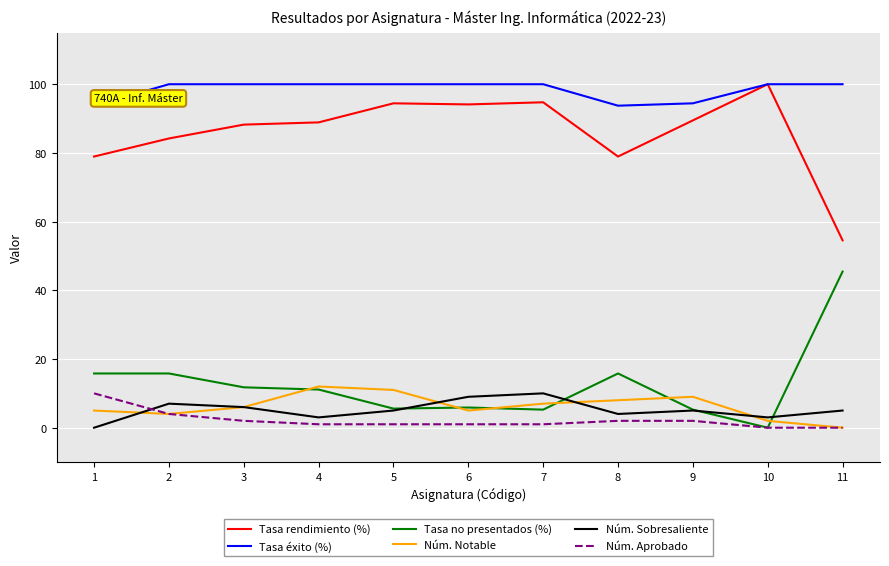

What is the sum of all Tasa no presentados (%) values?

137.7